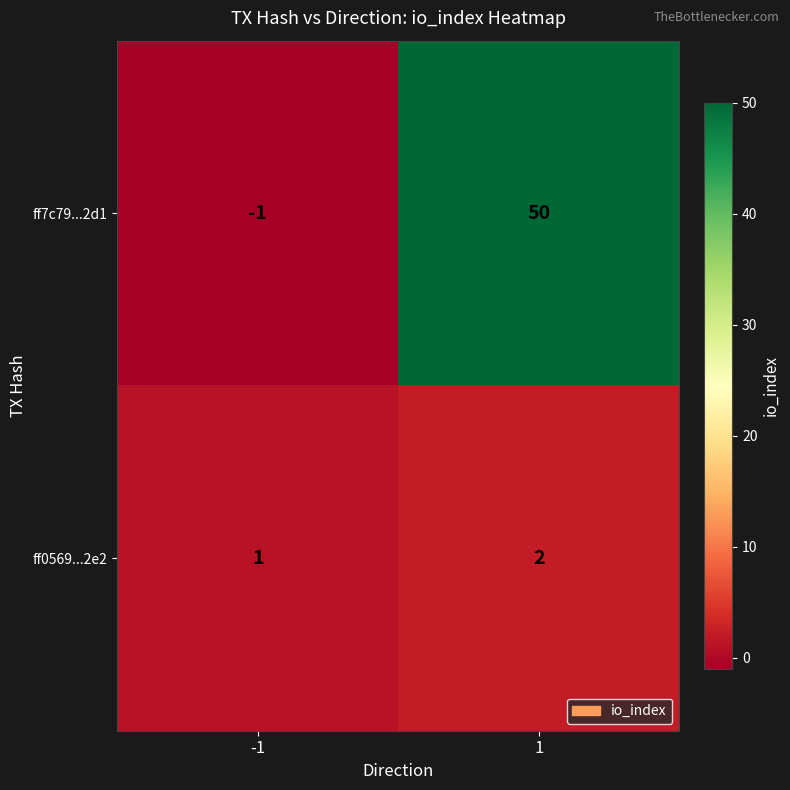

What is the difference between the ff7c79...2d1 values at -1 and 1?

51